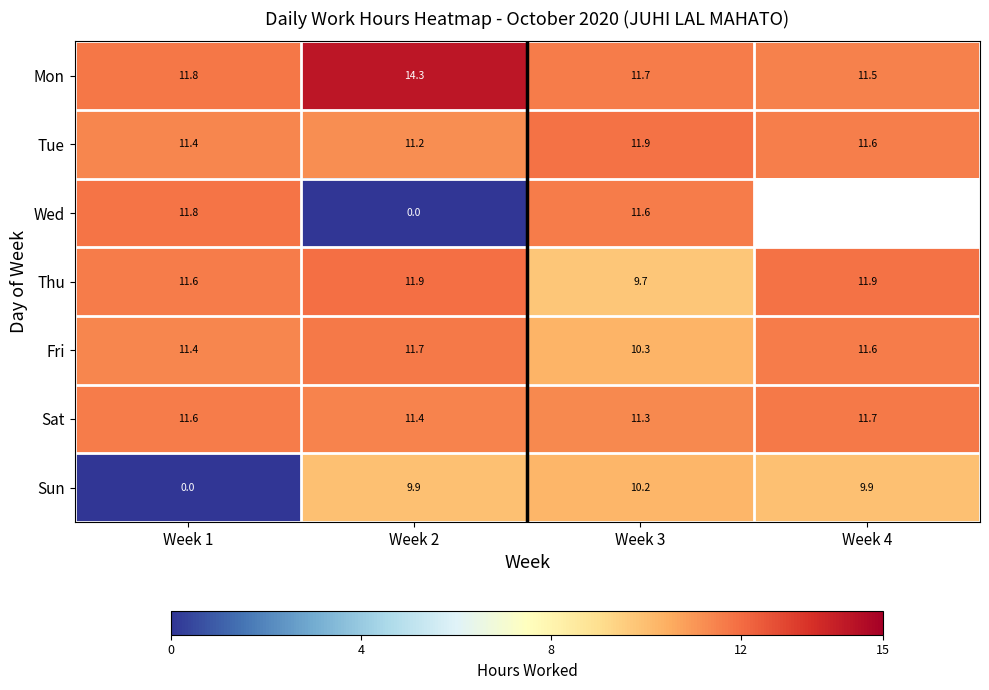

Which series changed the most between Week 1 and Week 2?

Wed